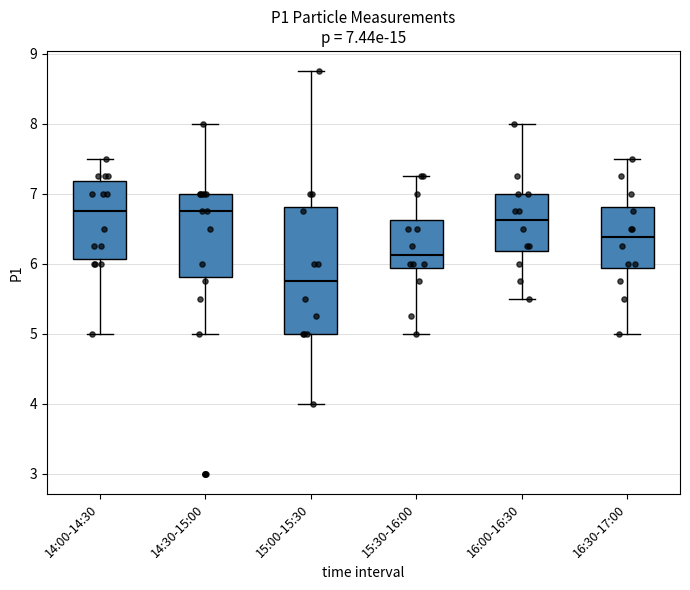

Which box is the tallest, from its lower edge to its upper edge?

15:00-15:30